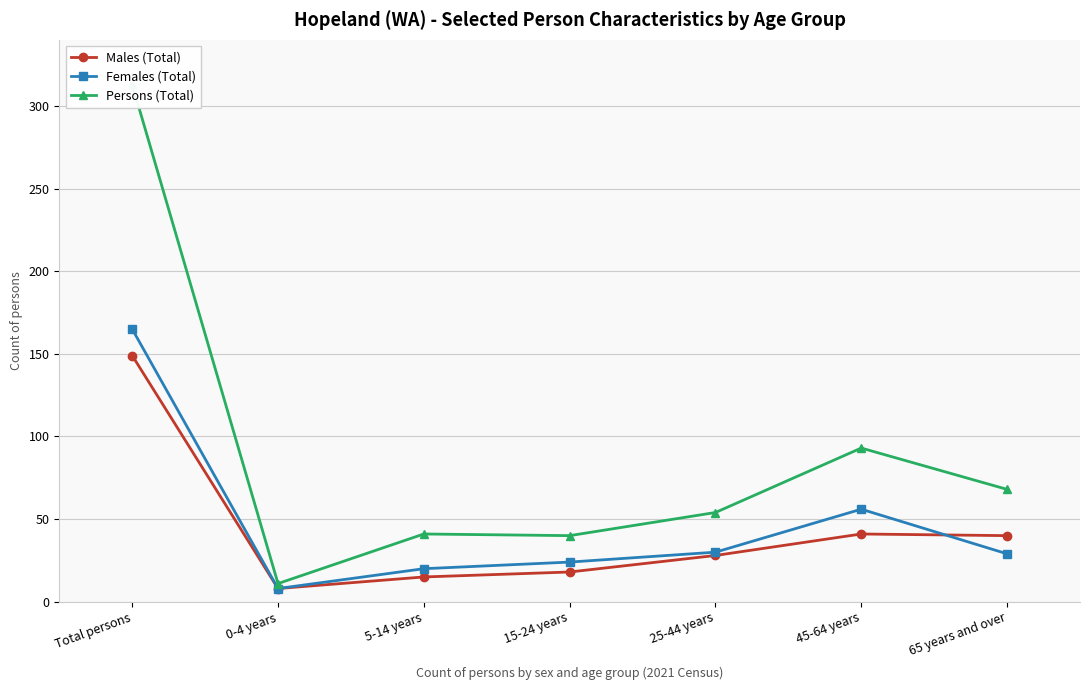

What is the difference between the second highest and second lowest values in the Males (Total) series?

26